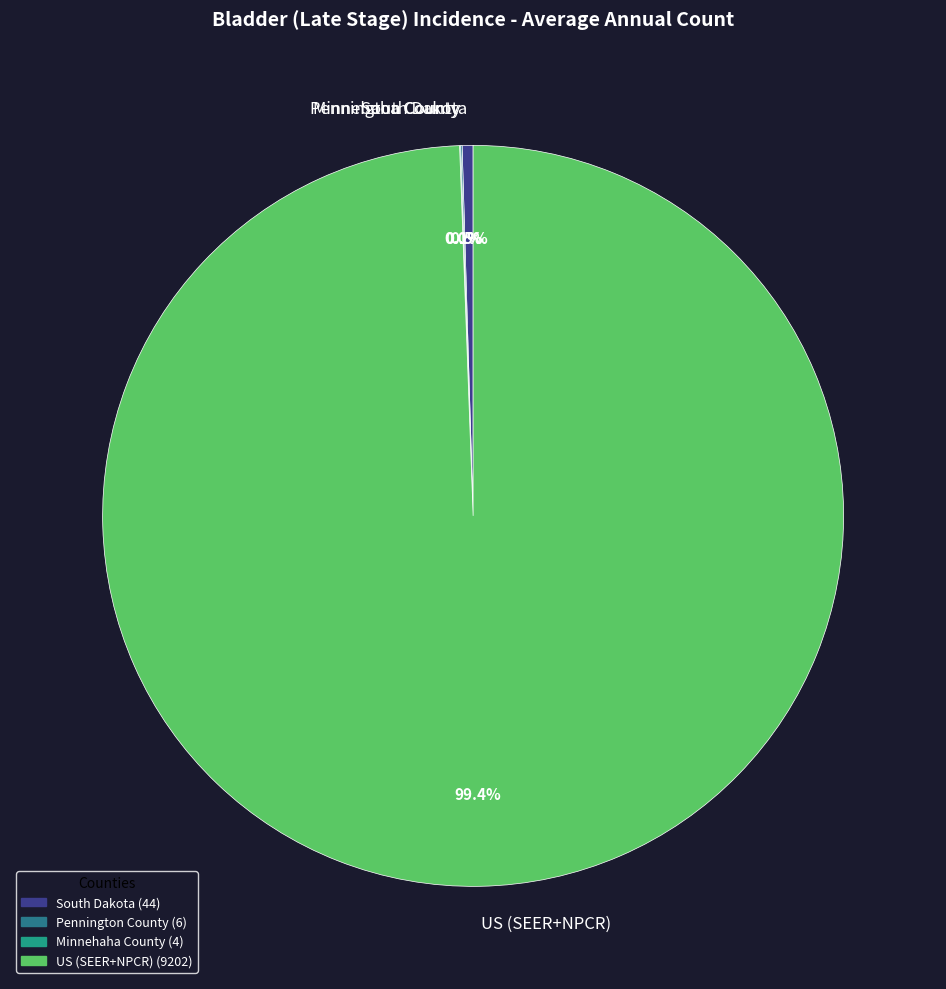

To the nearest percent, what is the average slice percentage?

25%